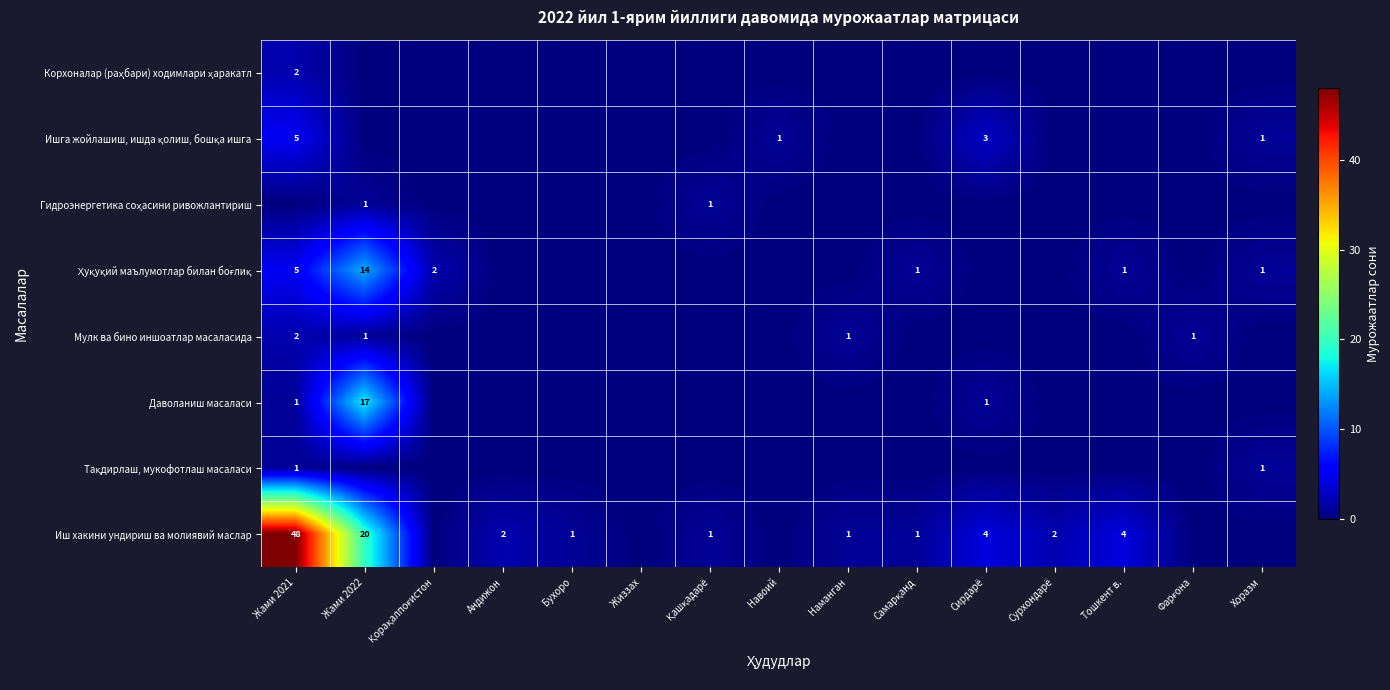

The Даволаниш масаласи series shows 1 at Жами 2021. True or false?

True